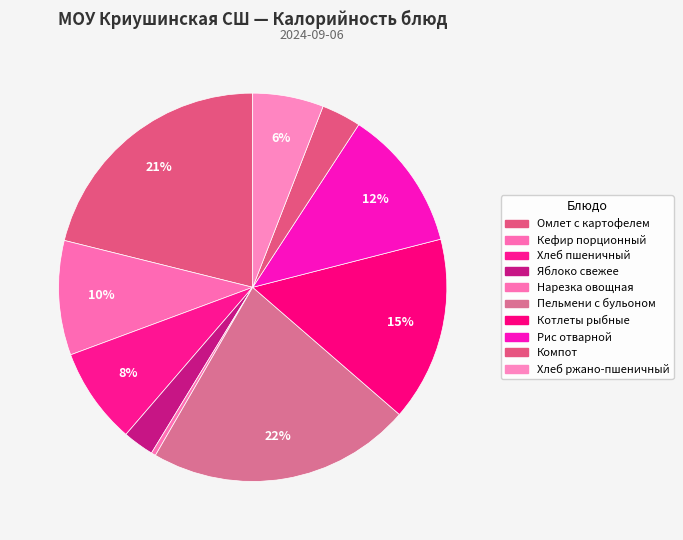

How many slices are in this pie chart?

10